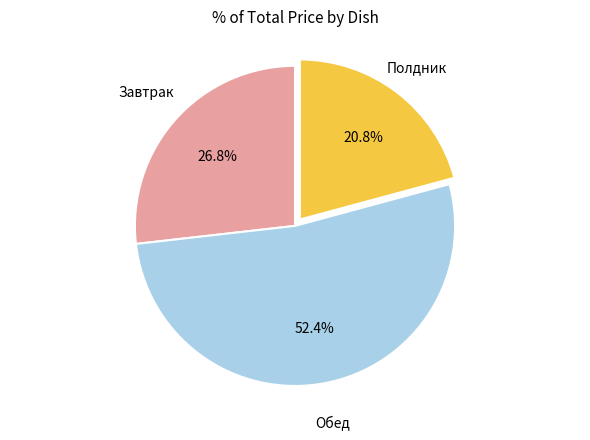

What is the smallest slice in the pie chart?

Полдник